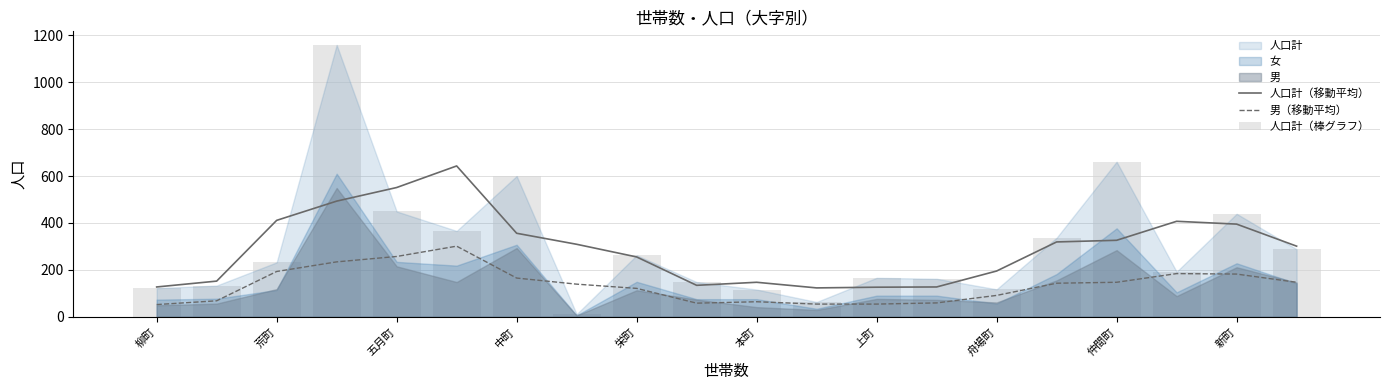

Rank the categories by 男（移動平均） value from lowest to highest.

柳町, 11, 12, 新町, 13, 10, 荒町, 14, 仲間町, 舟場町, 15, 16, 19, 上町, 18, 17, 五月町, 中町, 栄町, 本町